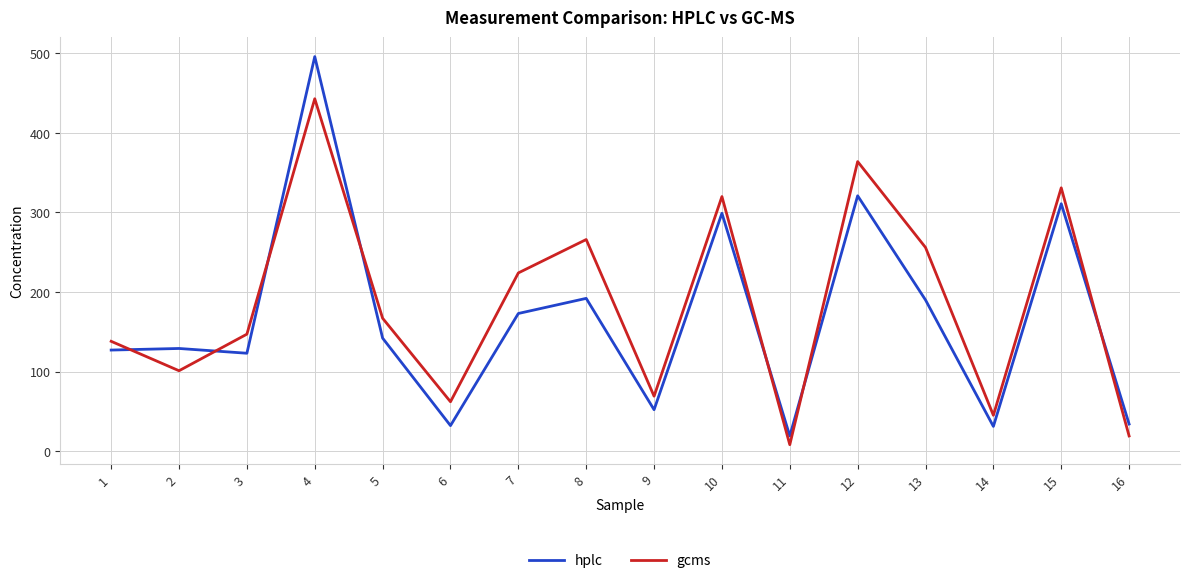

What is the maximum value shown in the chart?

496